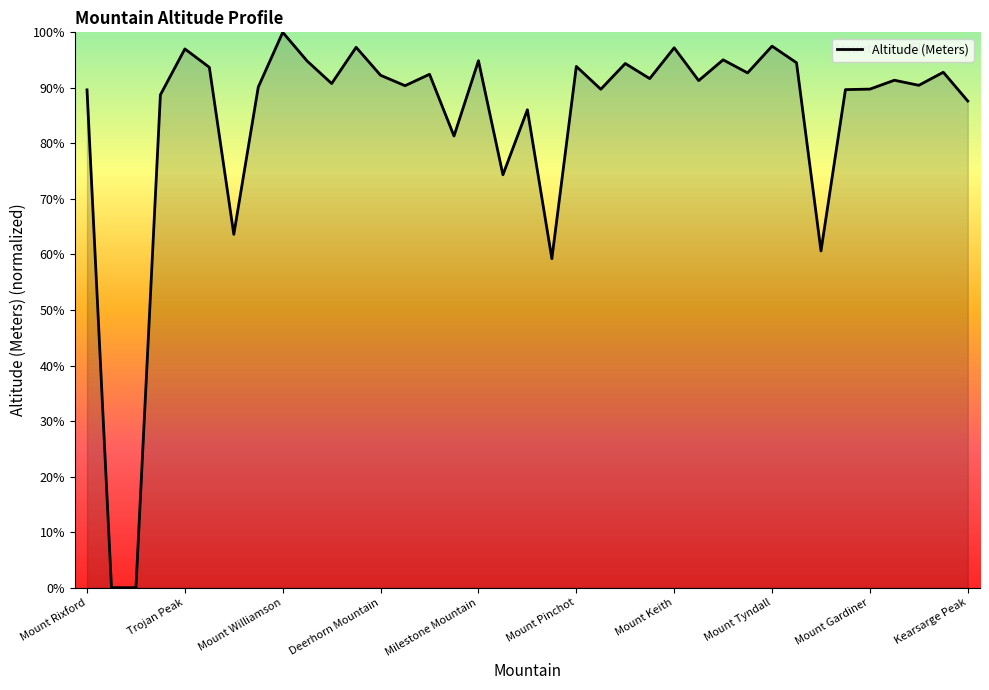

What is the maximum value shown in the chart?

100.0